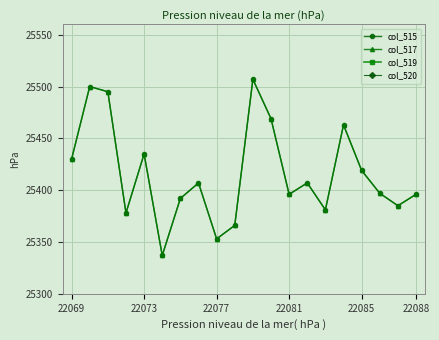

At 22088, list the series in order from largest to smallest.

col_520, col_519, col_515, col_517